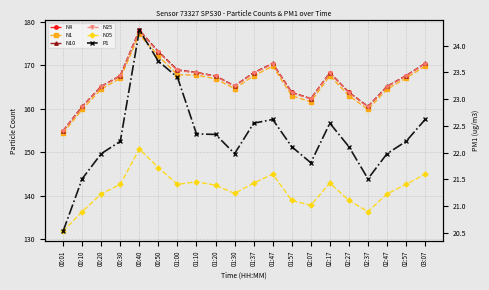

Reading right to left, what are all the values shown in this chart?

N4: 170.4	167.6	165.1	160.5	163.8	168.3	162.3	163.8	170.4	168.3	165.2	167.6	168.3	168.9	173.1	178.1	167.6	165.1	160.5	154.9
N1: 169.8	167.1	164.5	159.9	163.0	167.6	161.6	163.0	169.8	167.6	164.7	166.9	167.8	167.8	172.2	177.1	167.1	164.5	159.9	154.4
N10: 170.4	167.6	165.2	160.5	163.8	168.3	162.3	163.8	170.4	168.3	165.3	167.6	168.4	169.0	173.2	178.1	167.6	165.2	160.5	154.9
N25: 170.4	167.6	165.1	160.5	163.7	168.2	162.3	163.7	170.4	168.2	165.2	167.5	168.3	168.8	173.1	178.0	167.6	165.1	160.5	154.9
N05: 144.9	142.6	140.4	136.3	138.9	142.9	137.8	138.9	144.9	142.9	140.5	142.4	143.2	142.6	146.4	150.7	142.6	140.4	136.3	131.8
P1: 22.6	22.2	22.0	21.5	22.1	22.6	21.8	22.1	22.6	22.6	22.0	22.3	22.4	23.4	23.7	24.3	22.2	22.0	21.5	20.5